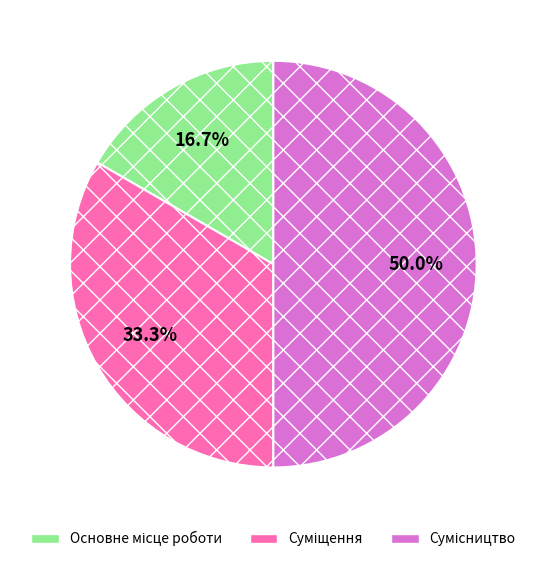

What percentage is the Суміщення slice, to the nearest percent?

33%